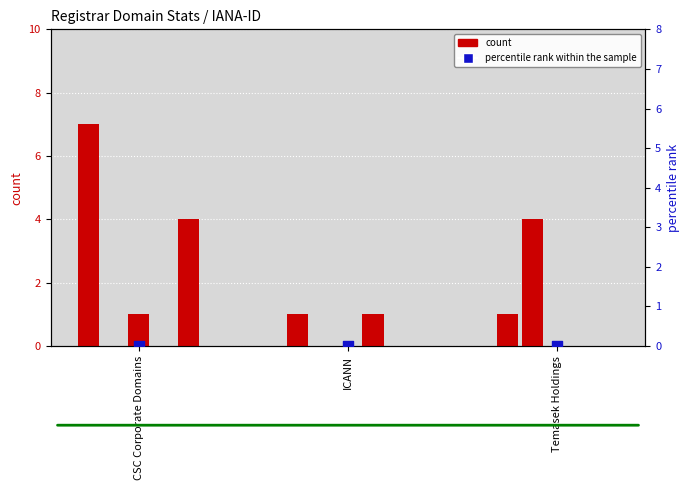

At how many categories does at least one series exceed 2?

2